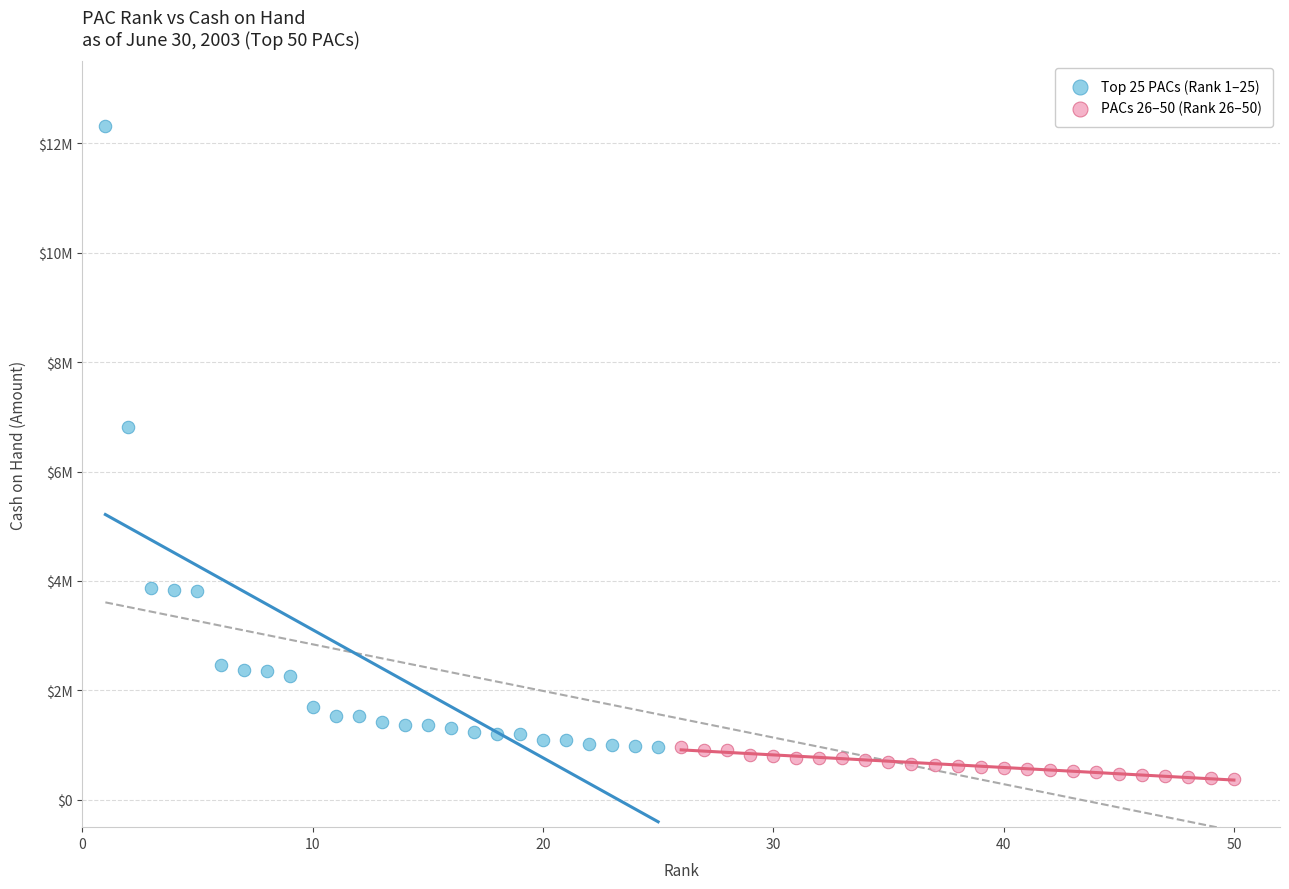

Which series has the widest spread of Y values?

Top 25 PACs (Rank 1–25)